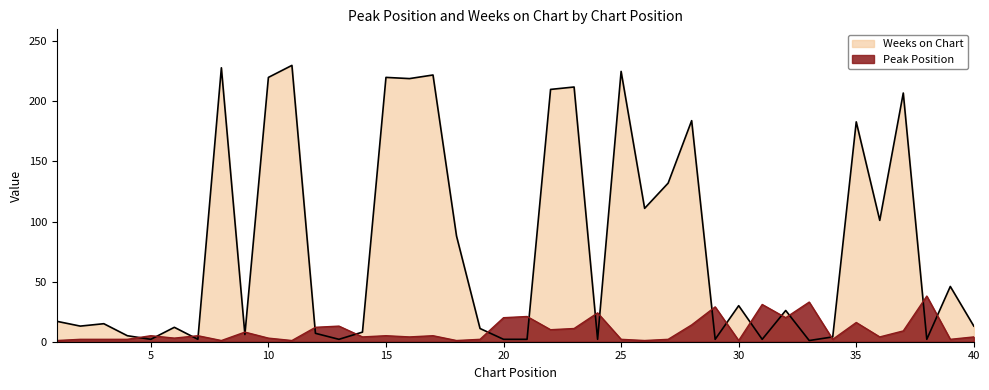

Count the number of data series in this chart.

2